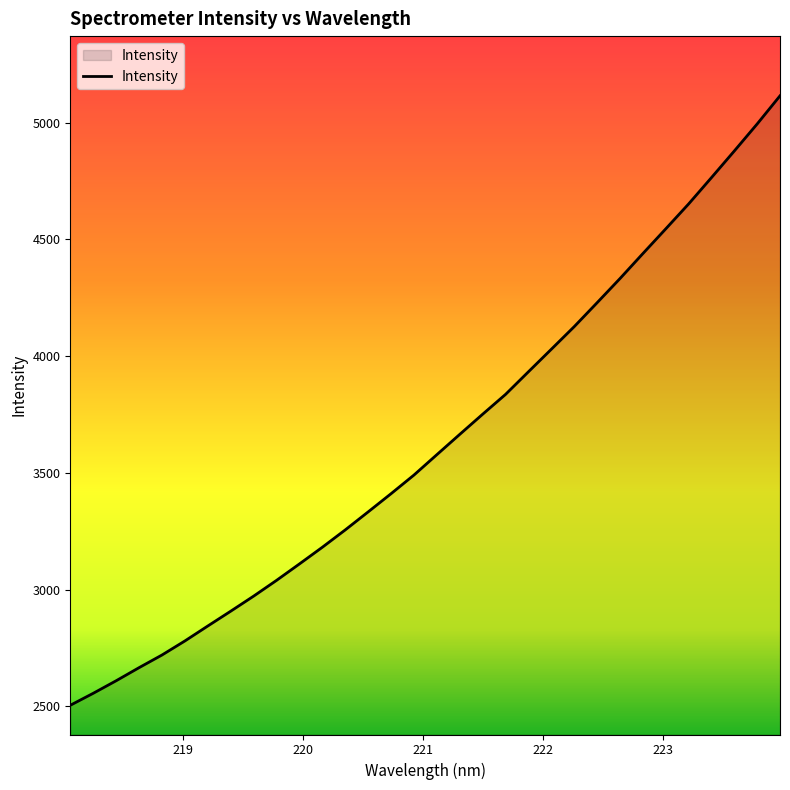

What is the minimum value shown in the chart?

2504.2